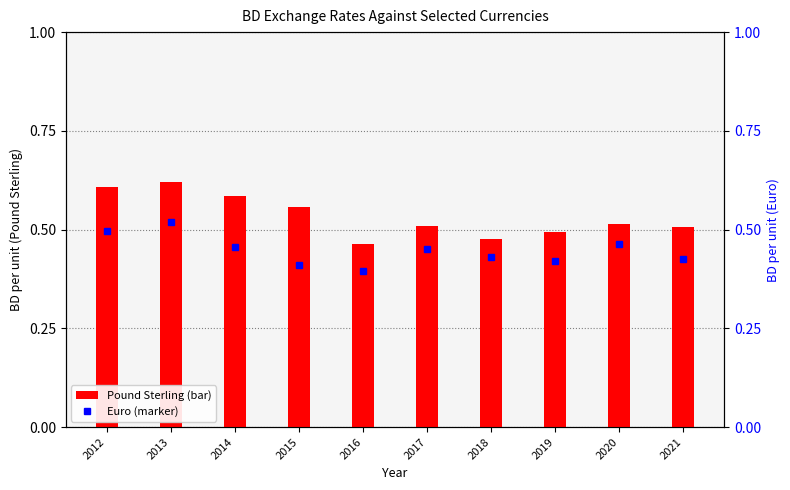

The Pound Sterling series shows 0.7 at 2018. True or false?

False